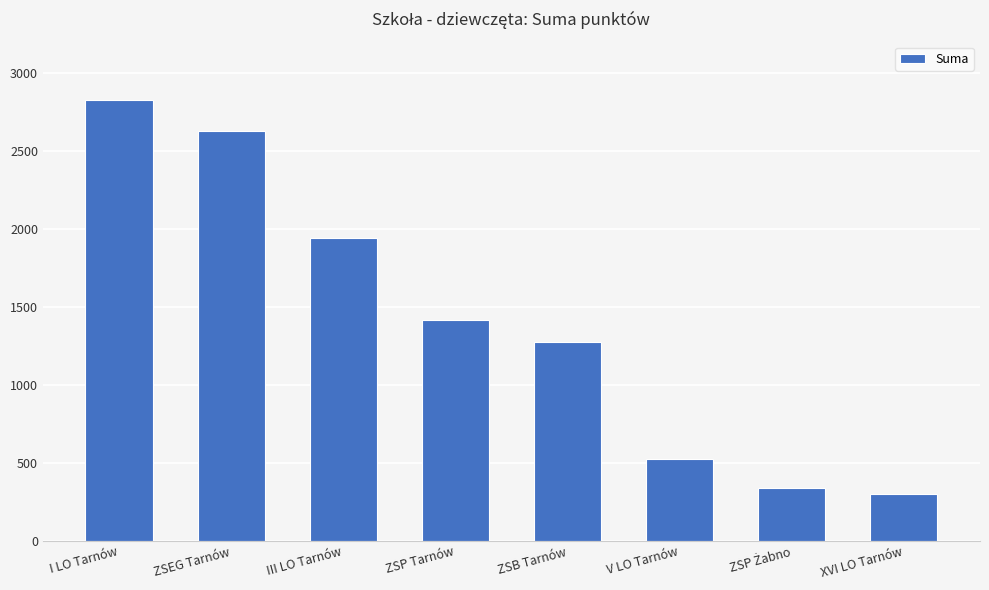

At which category does the chart reach its peak across all series?

I LO Tarnów